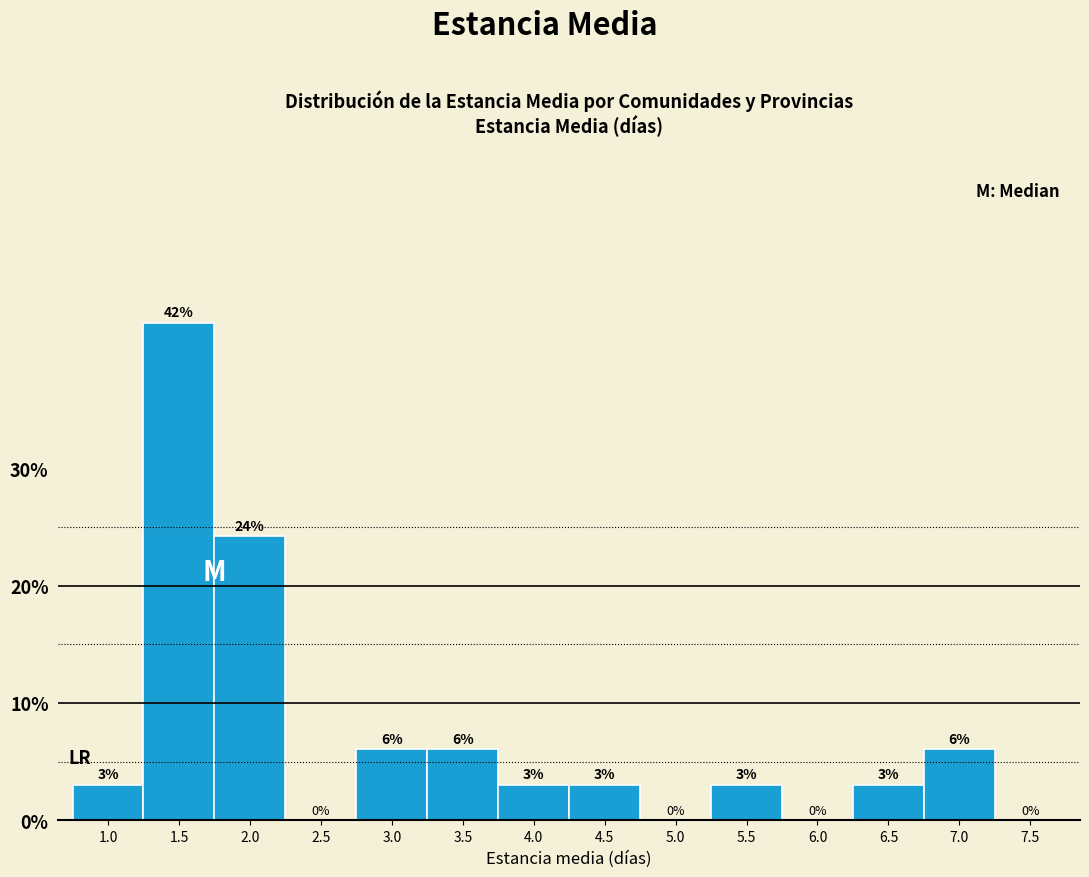

Between 5.0 and 1.5, which is larger?

1.5